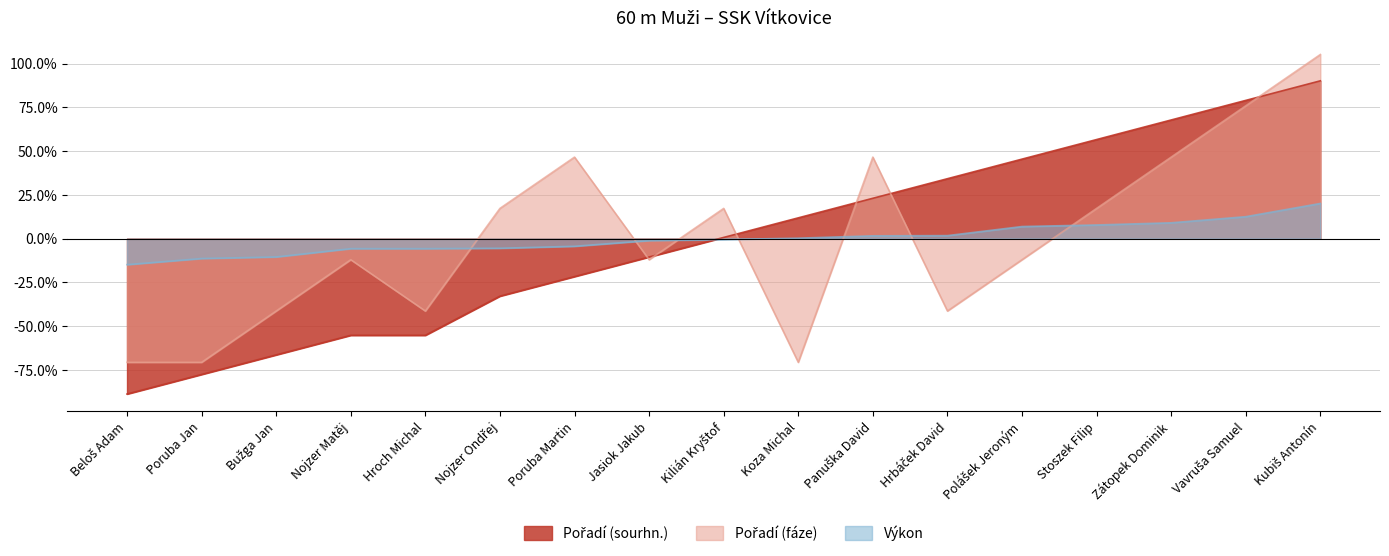

What is the total value across all series at Nojzer Ondřej?

-21.2